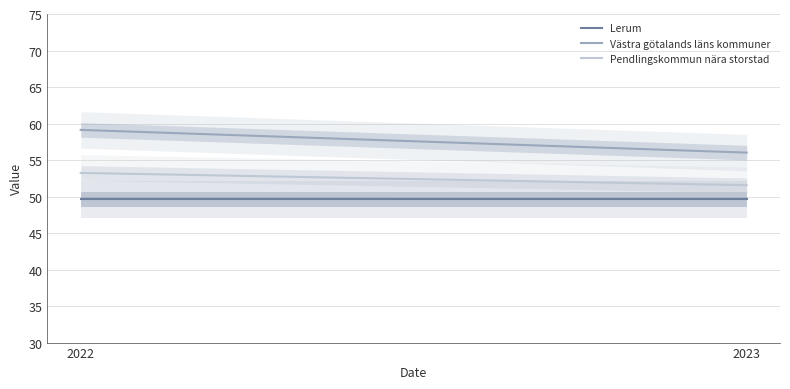

What is the value of the Lerum point at the 1st from the left?

49.6